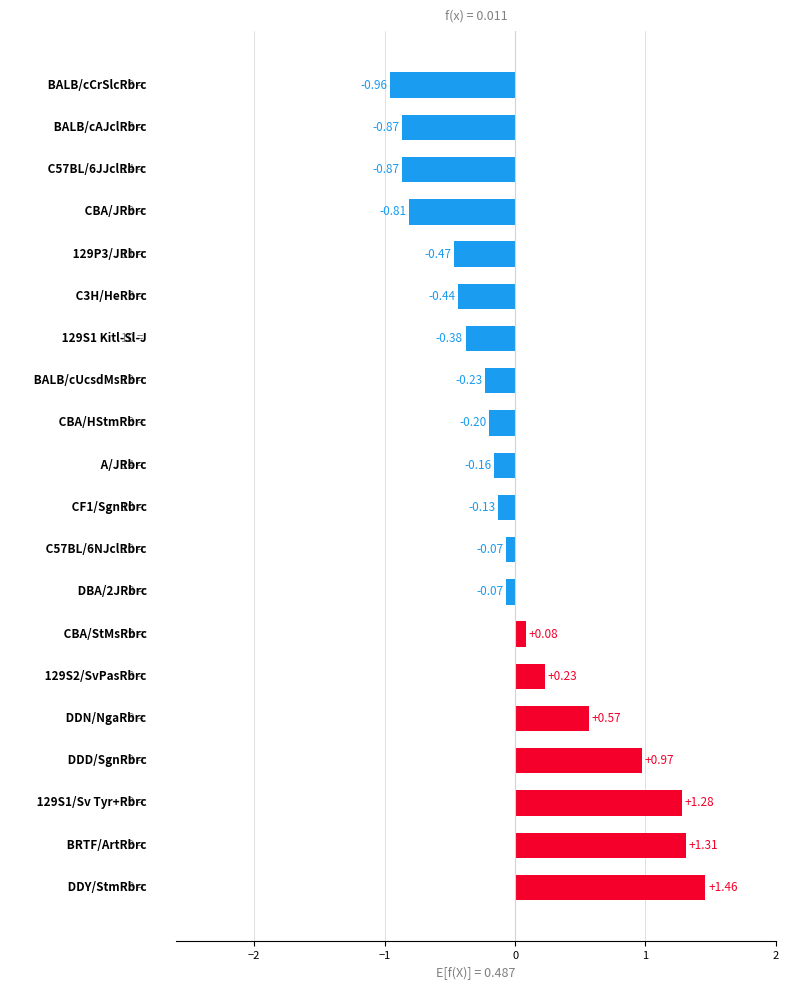

What is the difference between the second highest and minimum values?

2.3